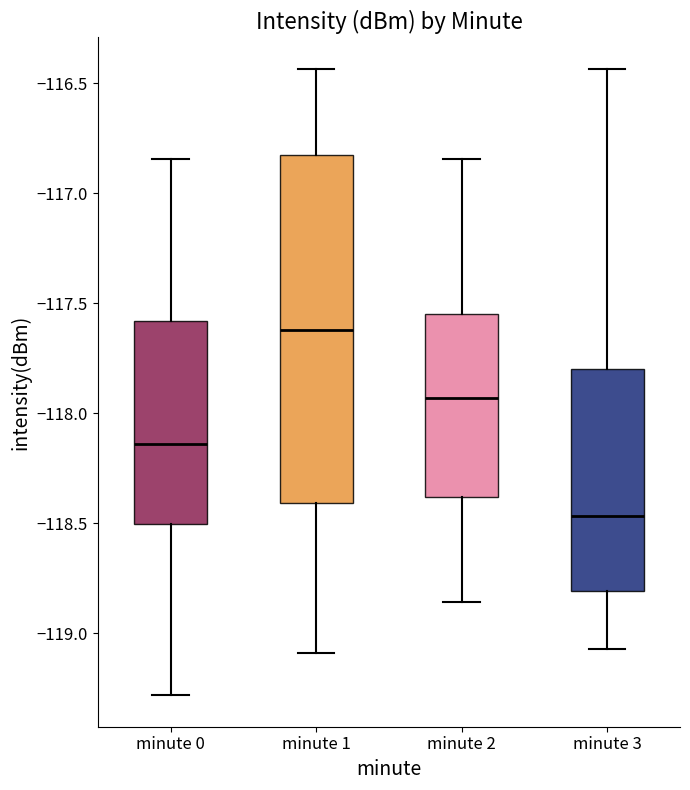

Reading left to right, transcribe this box plot: for each box, give where its median line is, the range the box spans, and where its two whiskers end, as read against the y-axis. The values are not printed on the chart, so give them approximately, as read against the axis.

minute 0: median -118.15, box -118.50 to -117.60, whiskers -119.30 to -116.85
minute 1: median -117.60, box -118.40 to -116.85, whiskers -119.10 to -116.45
minute 2: median -117.95, box -118.40 to -117.55, whiskers -118.85 to -116.85
minute 3: median -118.45, box -118.80 to -117.80, whiskers -119.05 to -116.45